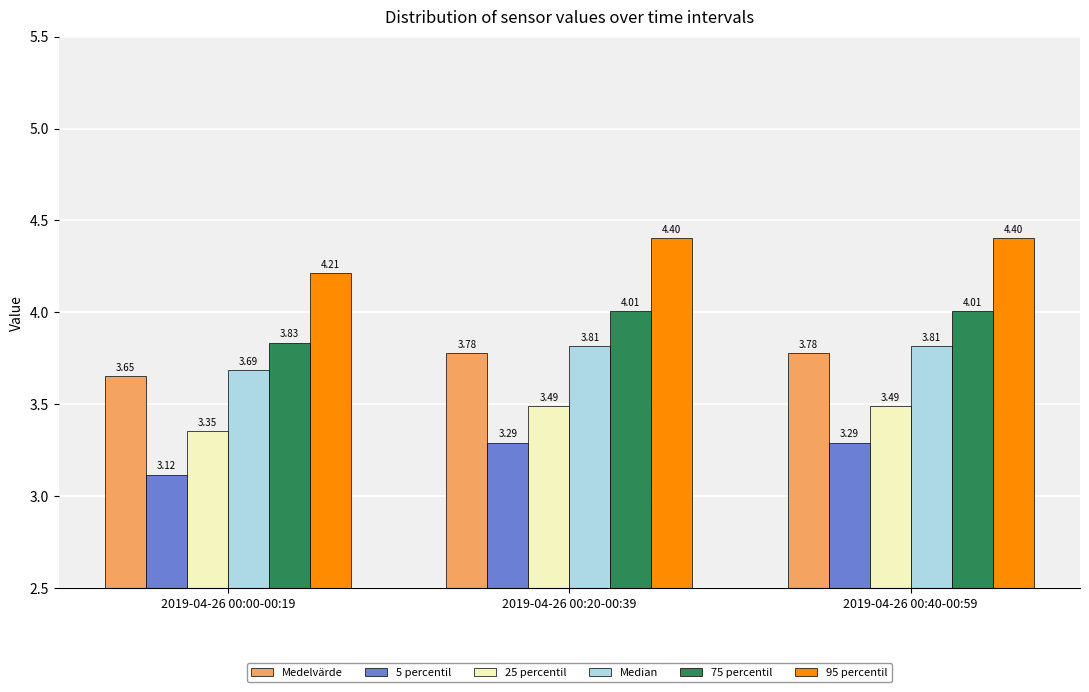

Which series has the largest range (max minus min)?

95 percentil